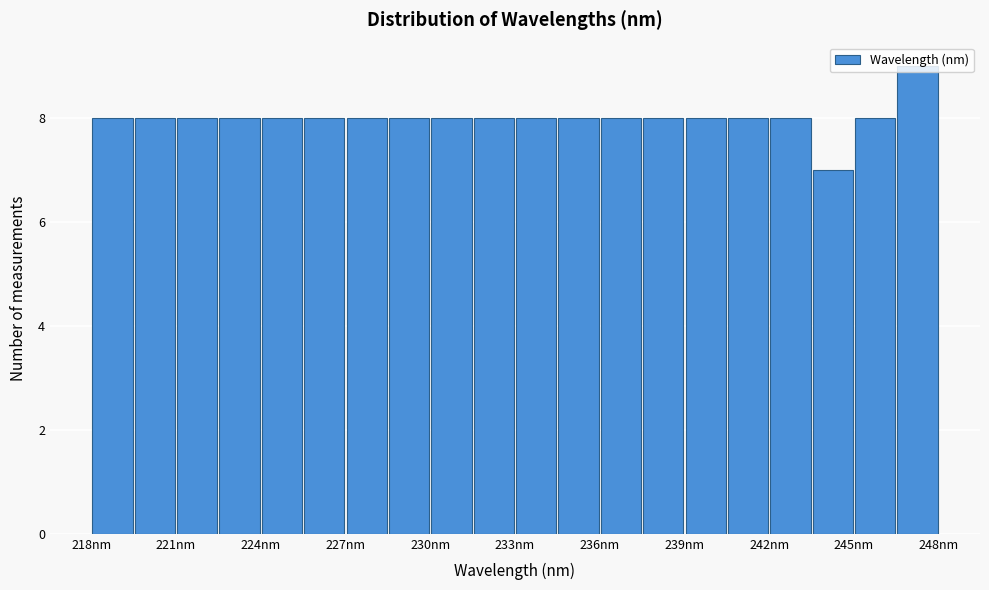

Read against the x-axis, roughly where is the centre of the tallest bar?

247.5